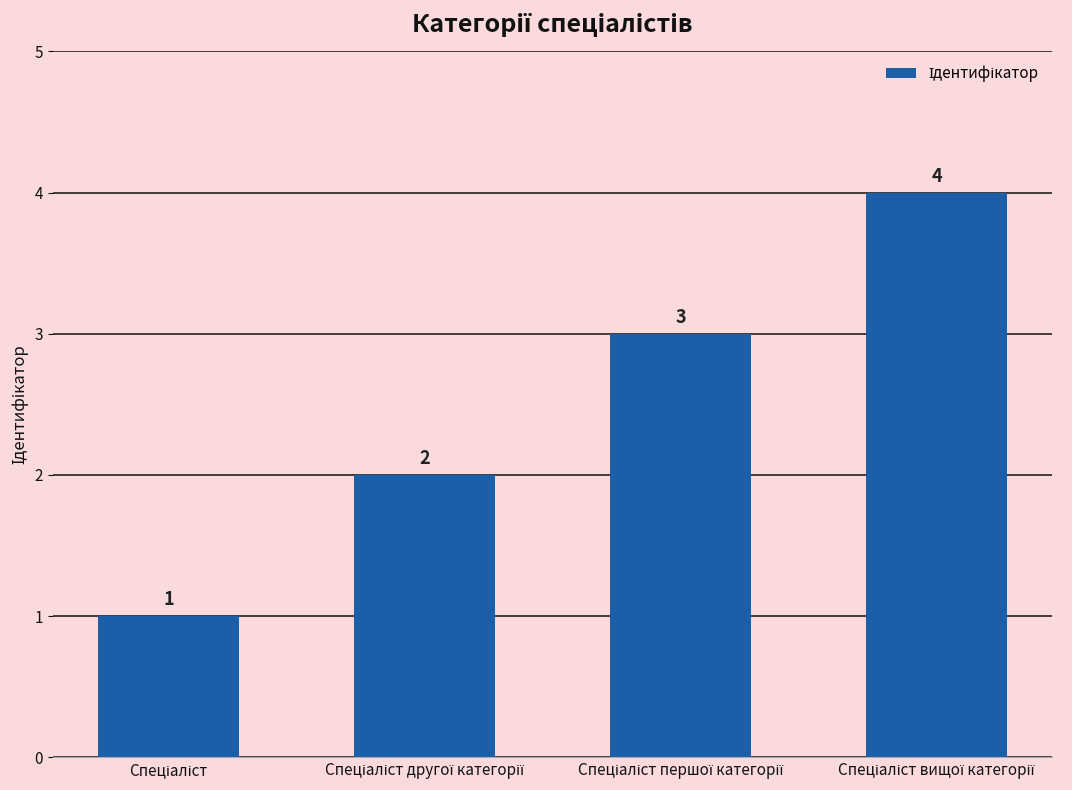

How many series are shown in this chart?

1